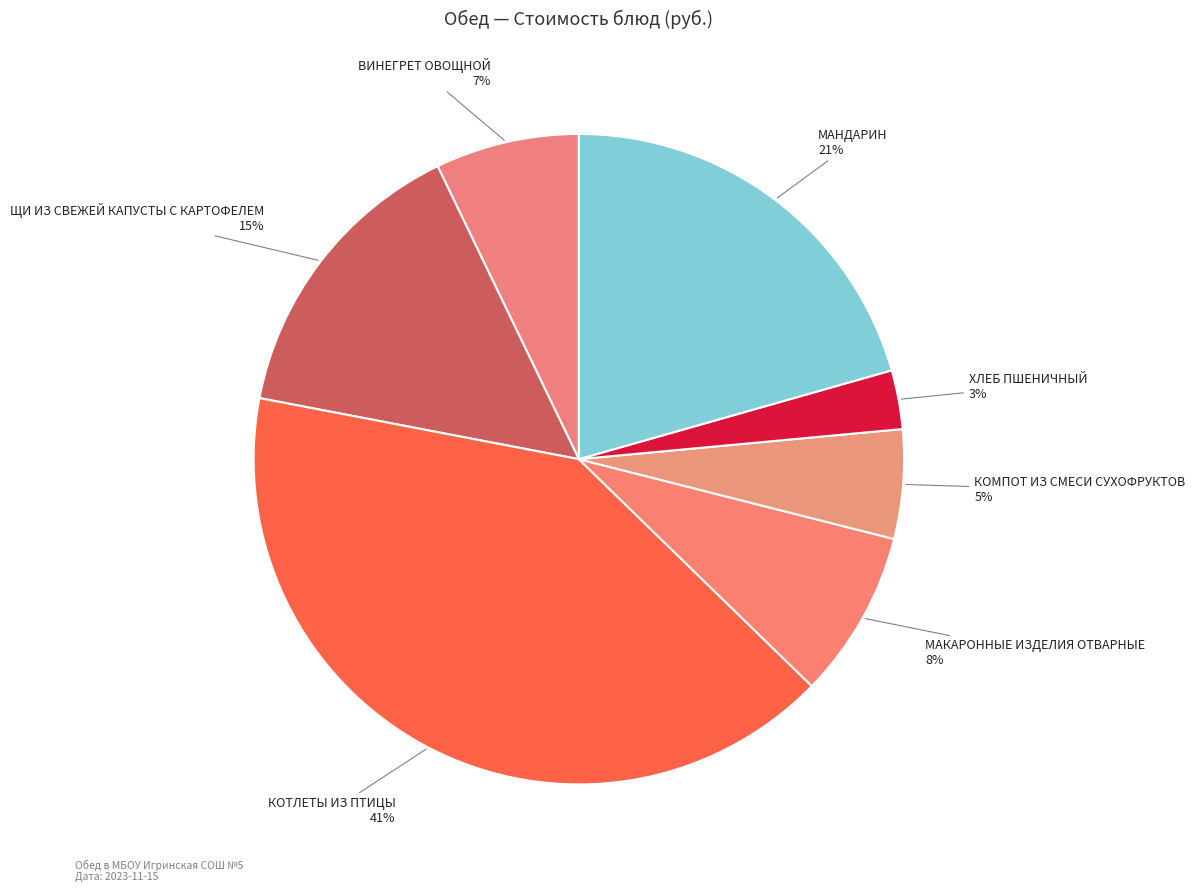

Rank the categories by value from highest to lowest.

КОТЛЕТЫ ИЗ ПТИЦЫ, МАНДАРИН, ЩИ ИЗ СВЕЖЕЙ КАПУСТЫ С КАРТОФЕЛЕМ, МАКАРОННЫЕ ИЗДЕЛИЯ ОТВАРНЫЕ, ВИНЕГРЕТ ОВОЩНОЙ, КОМПОТ ИЗ СМЕСИ СУХОФРУКТОВ, ХЛЕБ ПШЕНИЧНЫЙ